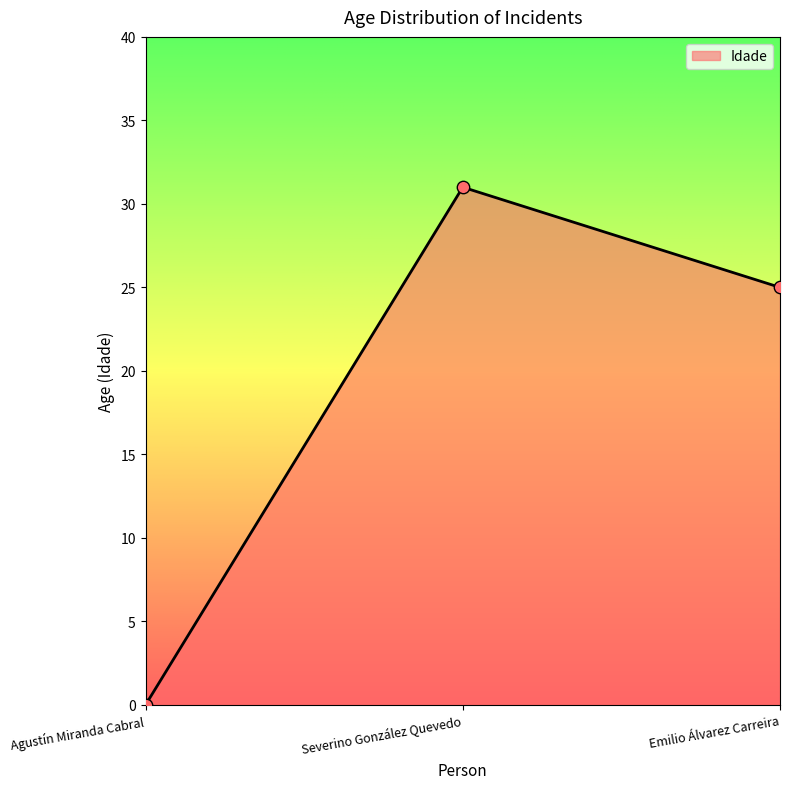

Between Emilio Álvarez Carreira and Severino González Quevedo, which is larger?

Severino González Quevedo